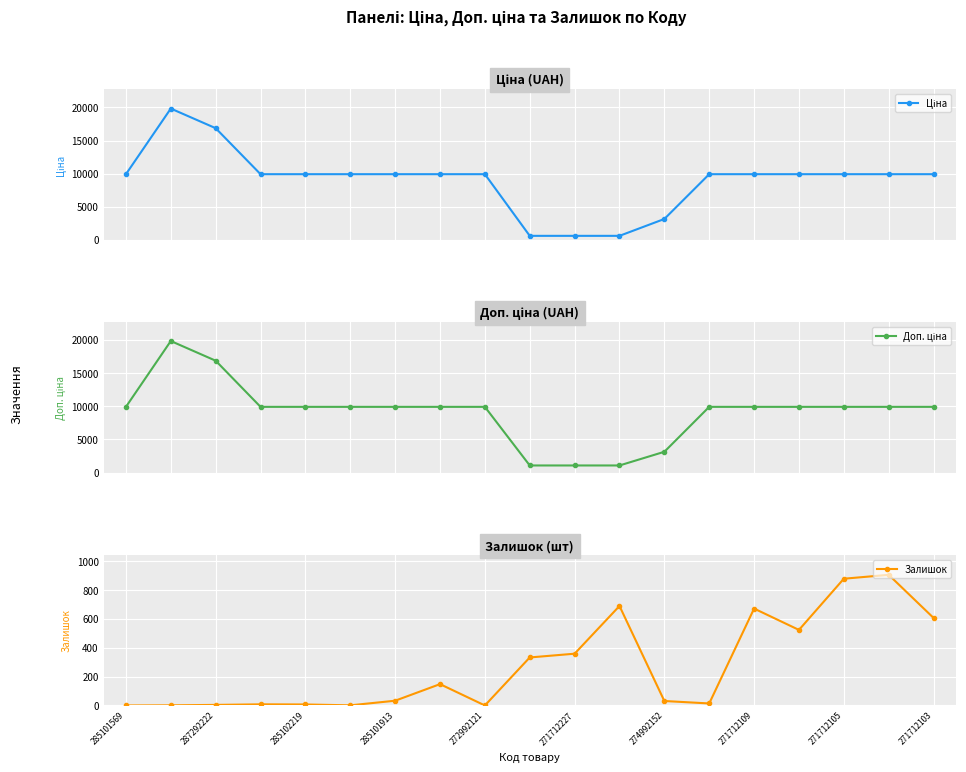

True or false: Залишок and Доп. ціна intersect in this chart.

False